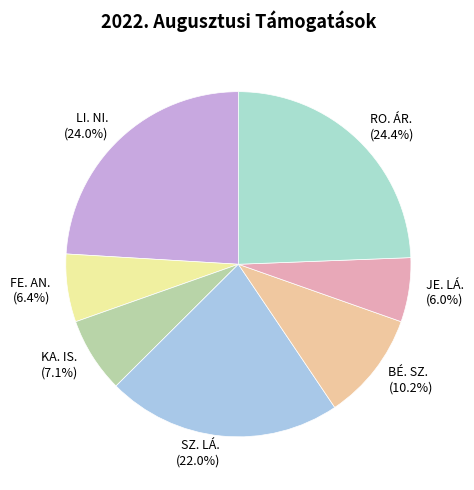

Between JE. LÁ. and RO. ÁR., which is larger?

RO. ÁR.